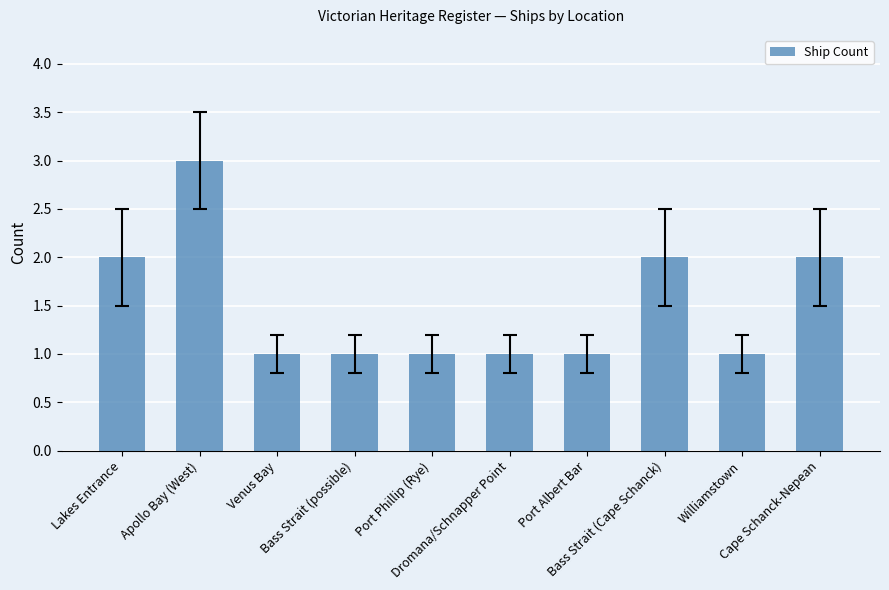

What is the sum of all values?

15